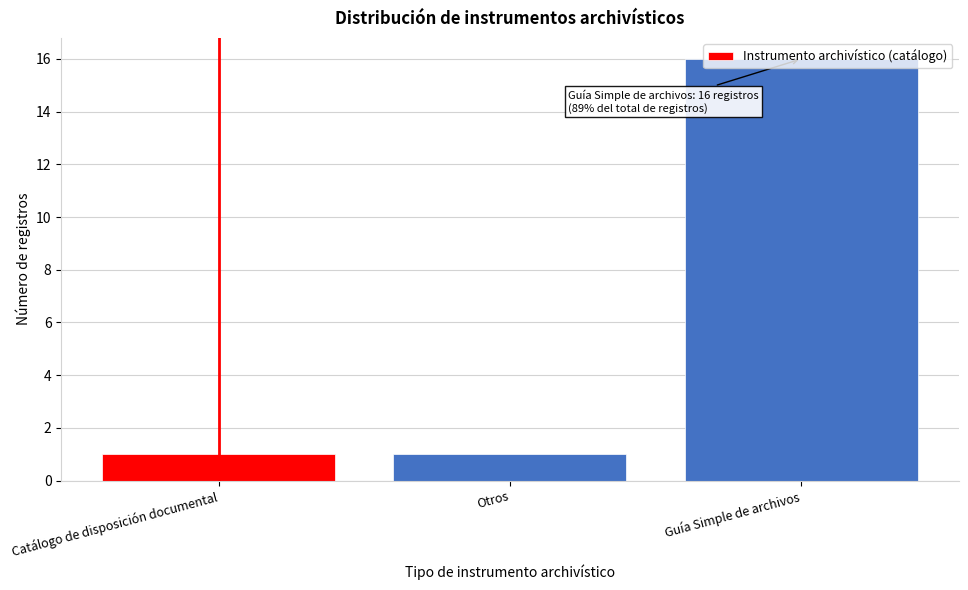

Which has a higher value, Otros or Guía Simple de archivos?

Guía Simple de archivos